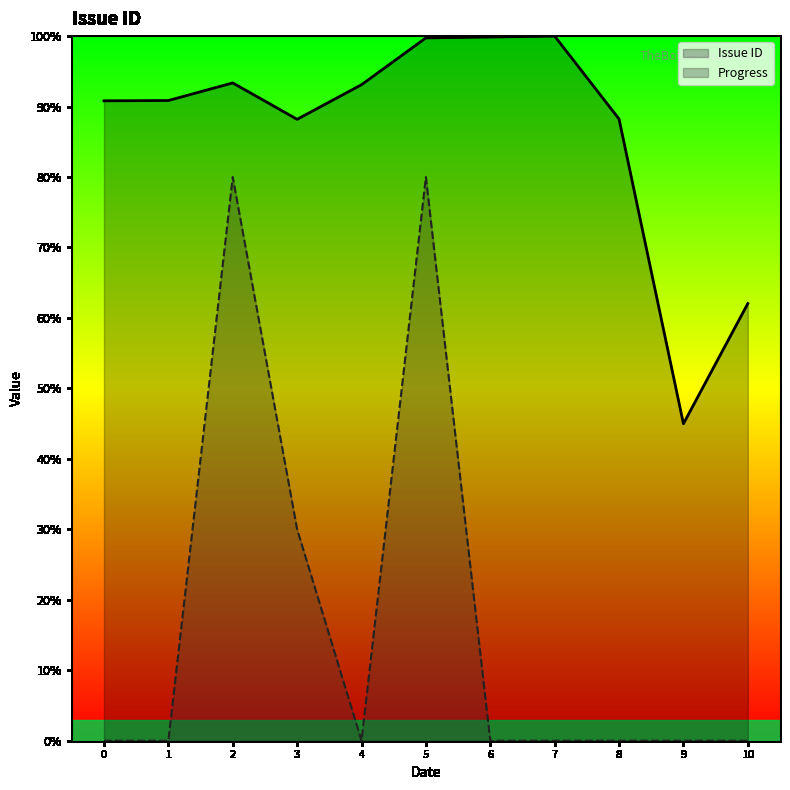

How many lines are shown in the chart?

2